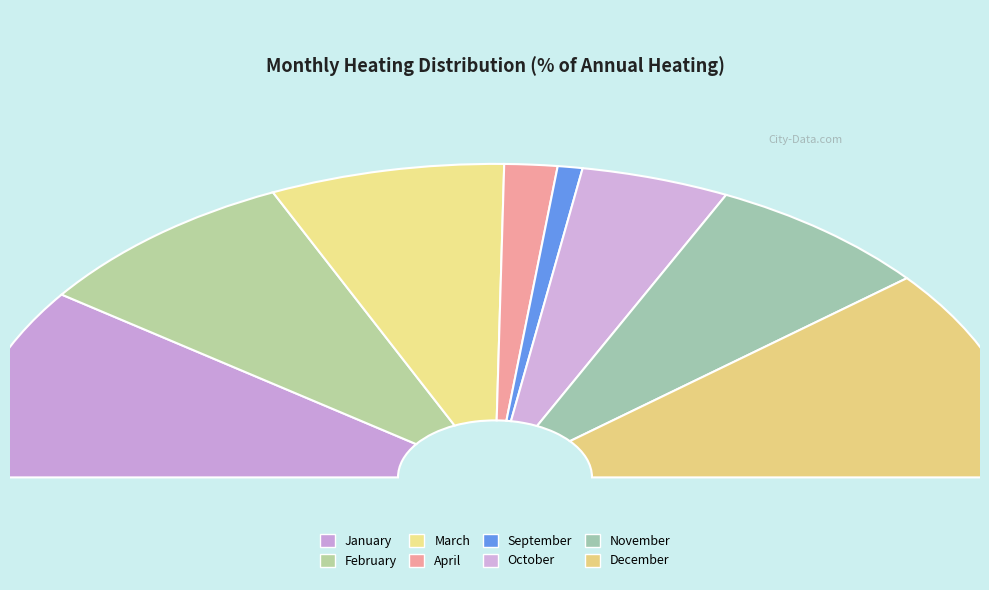

Is it true that November is 14% of the pie?

True